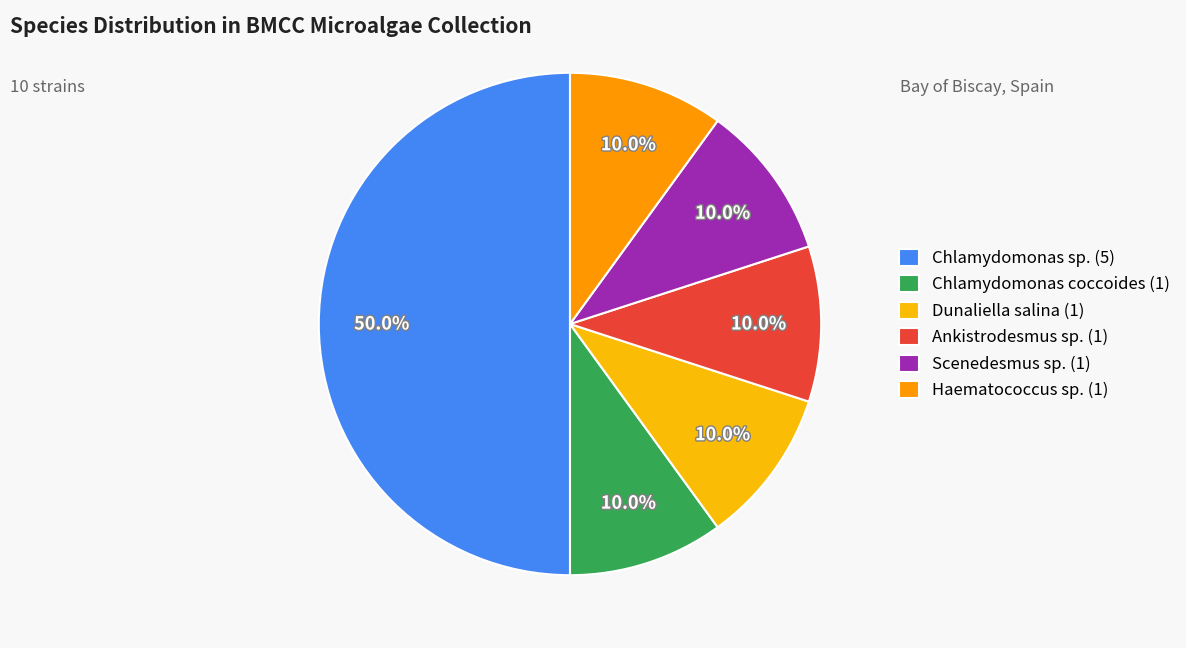

How many segments does this pie chart have?

6